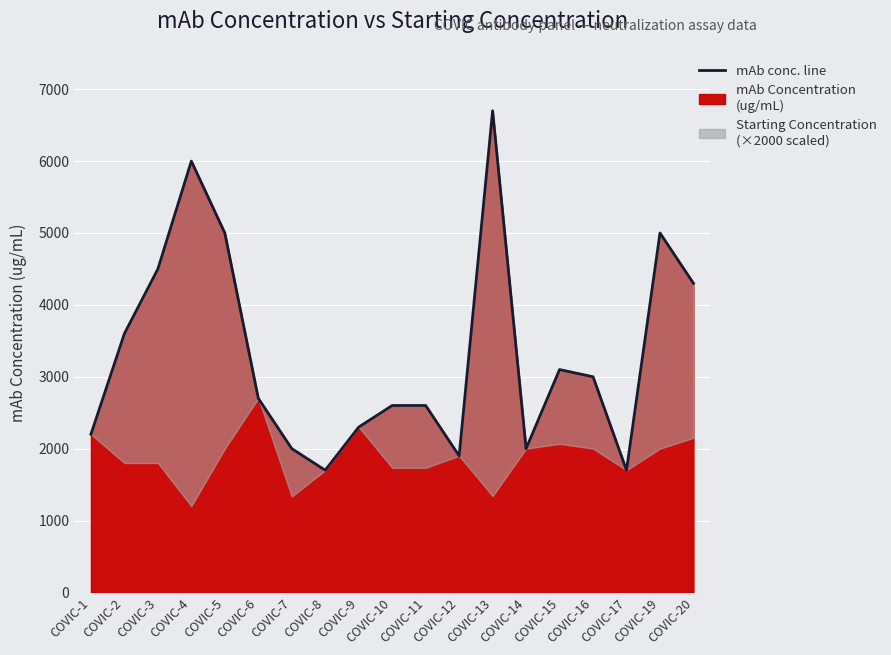

Rank the categories by value from highest to lowest.

COVIC-13, COVIC-4, COVIC-5, COVIC-19, COVIC-3, COVIC-20, COVIC-2, COVIC-15, COVIC-16, COVIC-6, COVIC-10, COVIC-11, COVIC-9, COVIC-1, COVIC-7, COVIC-14, COVIC-12, COVIC-8, COVIC-17